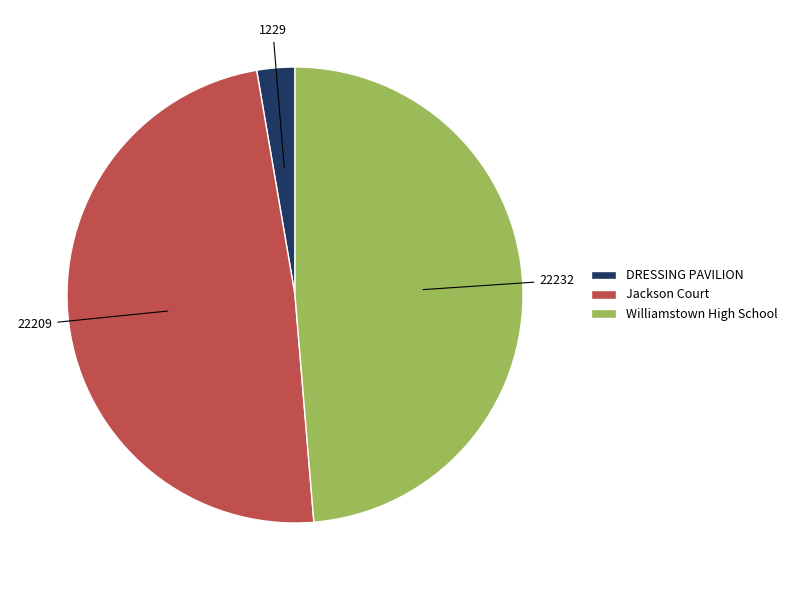

Is there any slice that represents more than half of the pie?

No